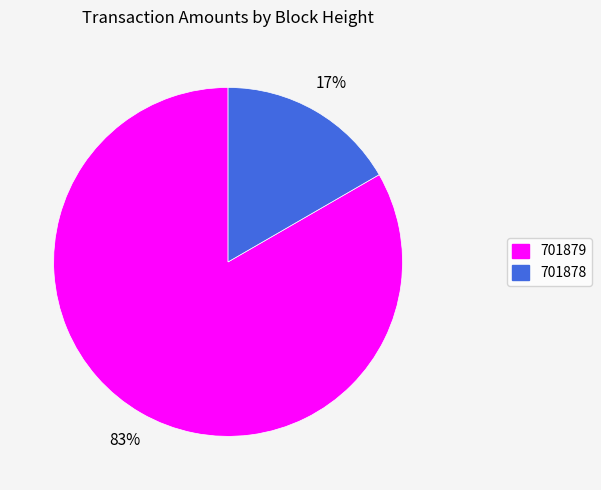

To the nearest percent, what portion does 701879 represent?

83%